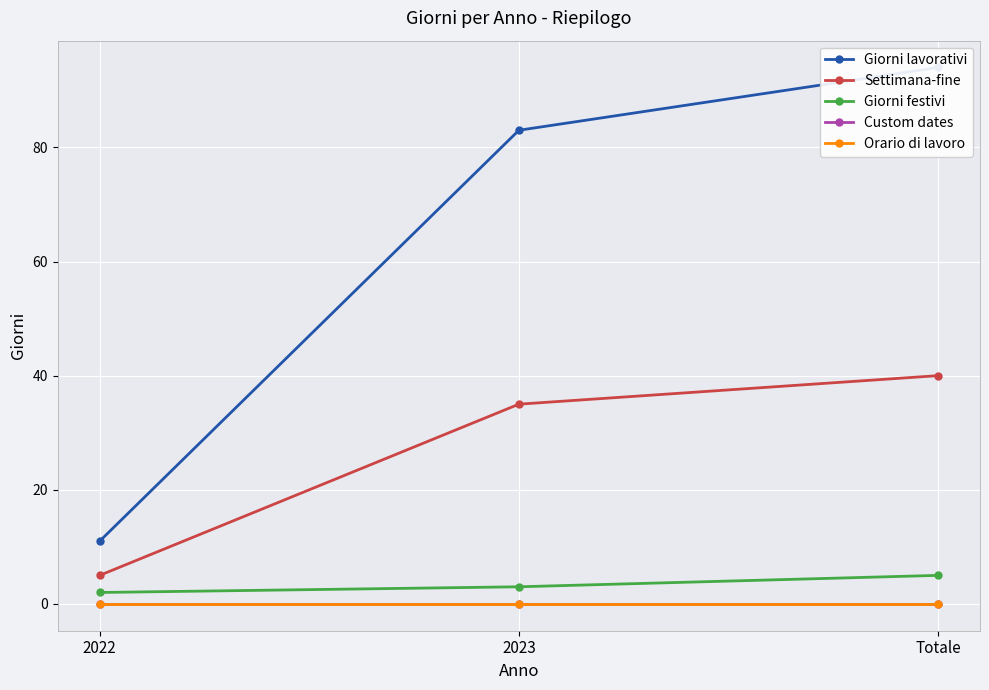

Reading left to right, extract all data points from this chart.

Giorni lavorativi: 11	83	94
Settimana-fine: 5	35	40
Giorni festivi: 2	3	5
Custom dates: 0	0	0
Orario di lavoro: 0	0	0